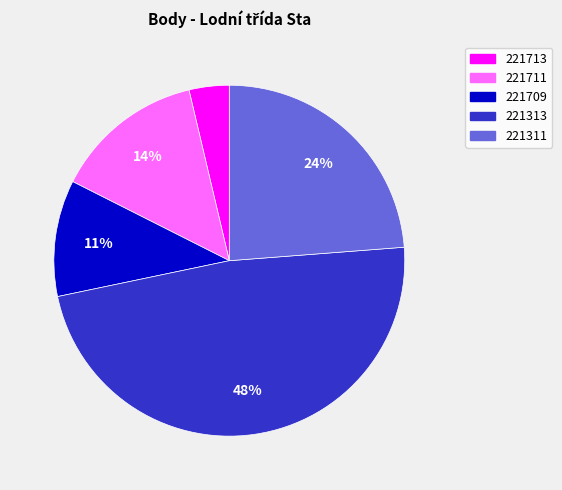

What is the largest slice in the pie chart?

221313